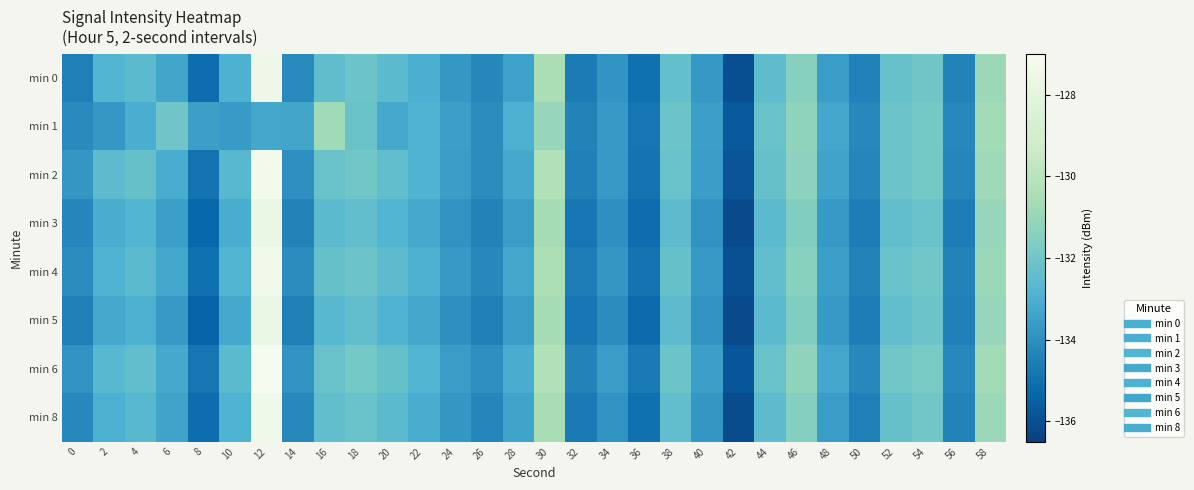

Reading left to right, list all the values displayed in this chart.

min 0: 0=-134.5	2=-132.8	4=-132.6	6=-133.3	8=-135.1	10=-133.0	12=-127.4	14=-134.2	16=-132.4	18=-132.1	20=-132.6	22=-133.0	24=-133.8	26=-134.2	28=-133.4	30=-130.4	32=-134.7	34=-133.9	36=-135.0	38=-132.4	40=-133.7	42=-136.0	44=-132.5	46=-131.4	48=-133.6	50=-134.5	52=-132.3	54=-132.0	56=-134.4	58=-130.9
min 1: 0=-134.2	2=-133.8	4=-133.1	6=-132.1	8=-133.5	10=-133.7	12=-133.3	14=-133.3	16=-130.8	18=-132.2	20=-133.2	22=-132.9	24=-133.5	26=-134.1	28=-133.0	30=-131.0	32=-134.4	34=-133.7	36=-134.8	38=-132.1	40=-133.5	42=-135.7	44=-132.2	46=-131.2	48=-133.3	50=-134.2	52=-132.1	54=-131.9	56=-134.2	58=-130.7
min 2: 0=-133.8	2=-132.5	4=-132.3	6=-133.1	8=-134.9	10=-132.7	12=-127.2	14=-134.0	16=-132.2	18=-132.0	20=-132.4	22=-132.9	24=-133.6	26=-134.1	28=-133.2	30=-130.2	32=-134.5	34=-133.7	36=-134.9	38=-132.2	40=-133.6	42=-135.9	44=-132.3	46=-131.3	48=-133.4	50=-134.3	52=-132.1	54=-131.9	56=-134.3	58=-130.8
min 3: 0=-134.3	2=-133.1	4=-132.8	6=-133.5	8=-135.3	10=-133.1	12=-127.6	14=-134.4	16=-132.6	18=-132.4	20=-132.8	22=-133.2	24=-133.9	26=-134.4	28=-133.6	30=-130.6	32=-134.8	34=-134.0	36=-135.1	38=-132.5	40=-133.9	42=-136.2	44=-132.6	46=-131.6	48=-133.7	50=-134.6	52=-132.4	54=-132.2	56=-134.6	58=-131.0
min 4: 0=-134.1	2=-132.9	4=-132.6	6=-133.3	8=-135.0	10=-132.8	12=-127.3	14=-134.1	16=-132.3	18=-132.1	20=-132.5	22=-133.0	24=-133.7	26=-134.2	28=-133.3	30=-130.4	32=-134.6	34=-133.8	36=-134.9	38=-132.3	40=-133.7	42=-136.0	44=-132.4	46=-131.4	48=-133.5	50=-134.4	52=-132.2	54=-132.0	56=-134.4	58=-130.9
min 5: 0=-134.5	2=-133.2	4=-133.0	6=-133.7	8=-135.4	10=-133.2	12=-127.7	14=-134.5	16=-132.7	18=-132.4	20=-132.9	22=-133.3	24=-134.0	26=-134.5	28=-133.6	30=-130.6	32=-134.8	34=-134.1	36=-135.2	38=-132.5	40=-133.9	42=-136.2	44=-132.6	46=-131.6	48=-133.7	50=-134.6	52=-132.4	54=-132.1	56=-134.5	58=-131.0
min 6: 0=-133.9	2=-132.7	4=-132.4	6=-133.2	8=-134.8	10=-132.6	12=-127.1	14=-133.9	16=-132.2	18=-131.9	20=-132.3	22=-132.8	24=-133.6	26=-134.0	28=-133.1	30=-130.2	32=-134.4	34=-133.6	36=-134.7	38=-132.1	40=-133.5	42=-135.8	44=-132.2	46=-131.2	48=-133.3	50=-134.2	52=-132.0	54=-131.8	56=-134.2	58=-130.7
min 8: 0=-134.2	2=-133.0	4=-132.7	6=-133.4	8=-135.1	10=-132.9	12=-127.4	14=-134.2	16=-132.4	18=-132.2	20=-132.6	22=-133.1	24=-133.8	26=-134.3	28=-133.4	30=-130.5	32=-134.7	34=-133.9	36=-135.0	38=-132.4	40=-133.8	42=-136.1	44=-132.5	46=-131.5	48=-133.6	50=-134.5	52=-132.3	54=-132.0	56=-134.4	58=-130.9